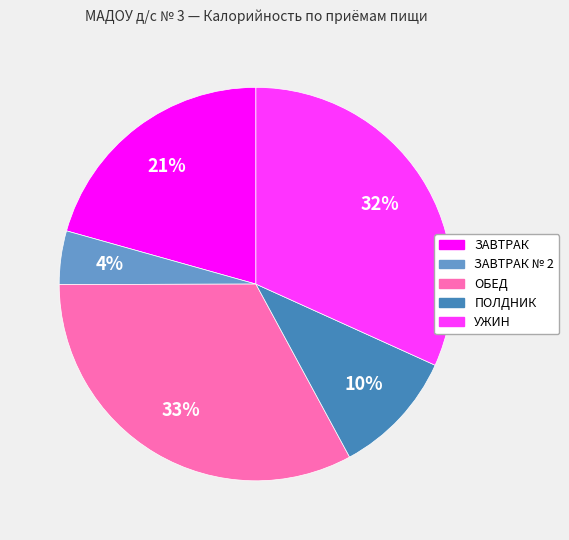

Is there any slice that represents more than half of the pie?

No